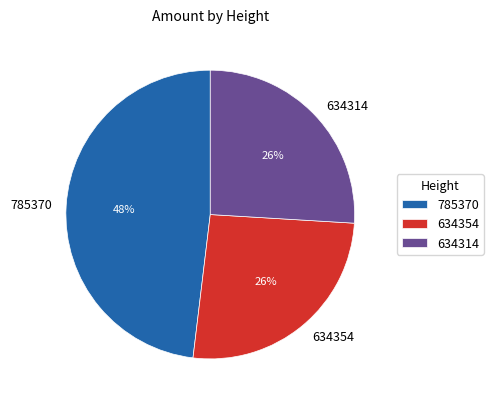

To the nearest percent, what portion does 634314 represent?

26%